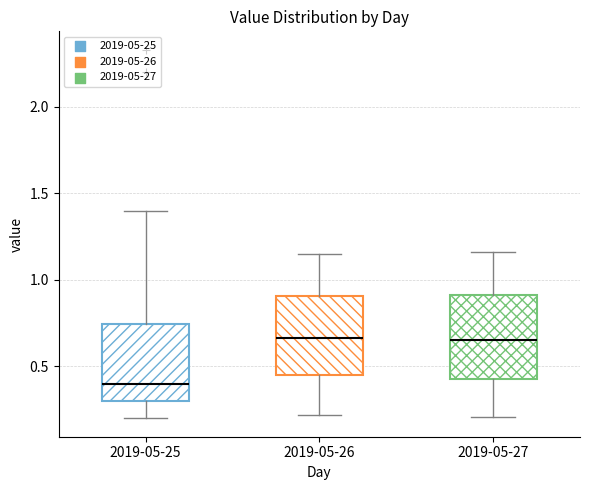

Reading left to right, read every box against the y-axis: the position of its median line, the range the box covers, and the ends of its whiskers. The values are not printed on the chart, so give them approximately, as read against the axis.

2019-05-25: median 0.40, box 0.30 to 0.75, whiskers 0.20 to 1.40
2019-05-26: median 0.65, box 0.45 to 0.90, whiskers 0.20 to 1.15
2019-05-27: median 0.65, box 0.45 to 0.90, whiskers 0.20 to 1.15